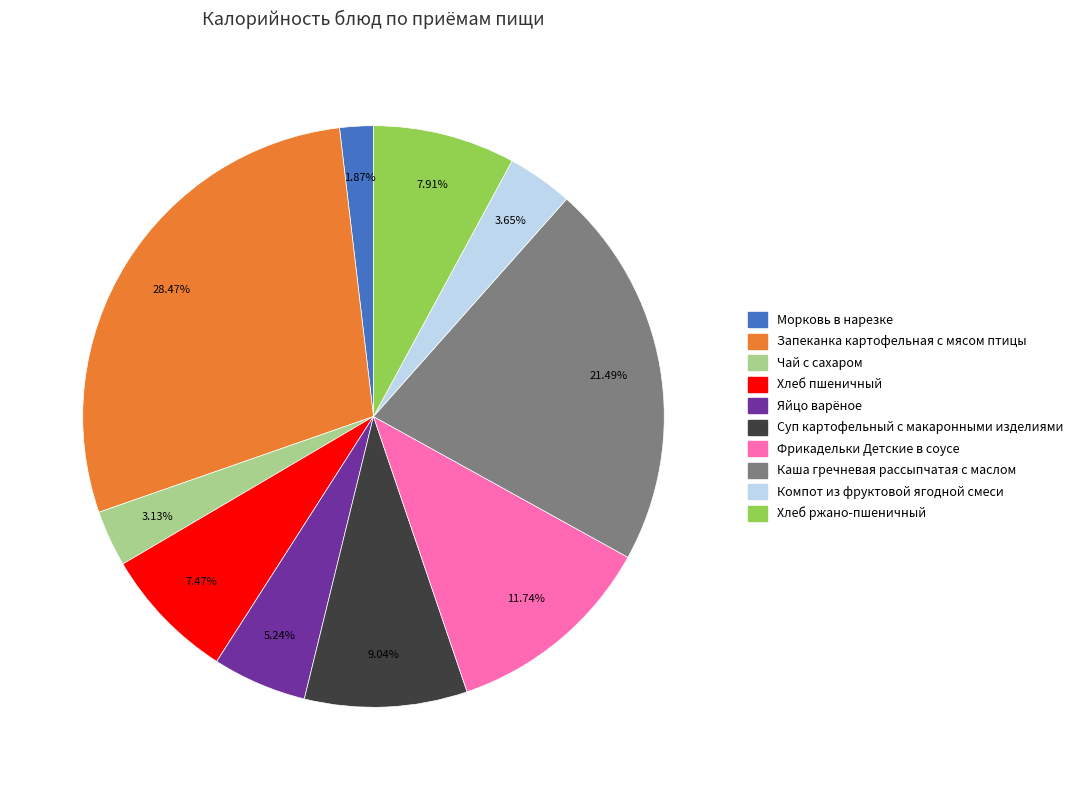

How many segments does this pie chart have?

10